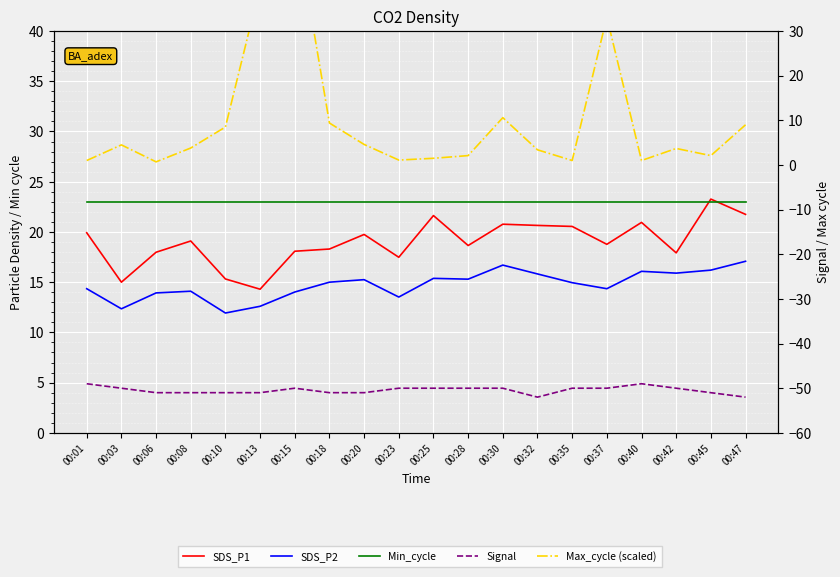

What is the difference between the SDS_P2 values at 00:10 and 00:23?

1.6